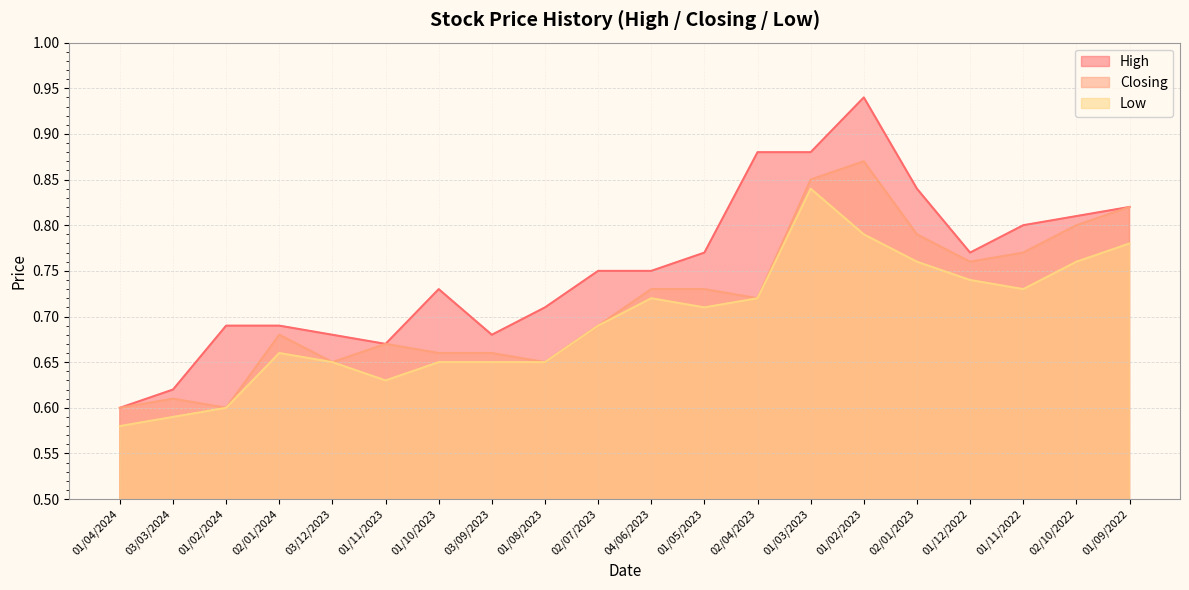

How many High values are between 0 and 1?

20